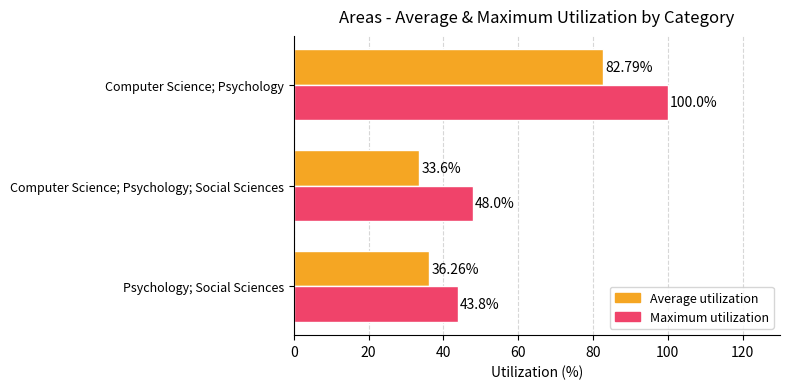

Which series has the largest range (max minus min)?

Maximum utilization